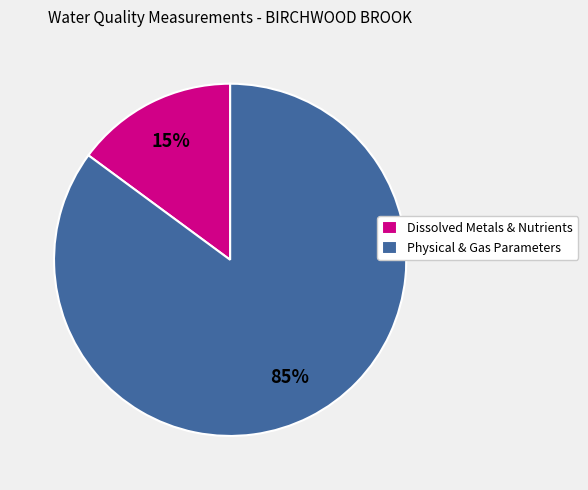

Rank the categories by value from highest to lowest.

Physical & Gas Parameters, Dissolved Metals & Nutrients